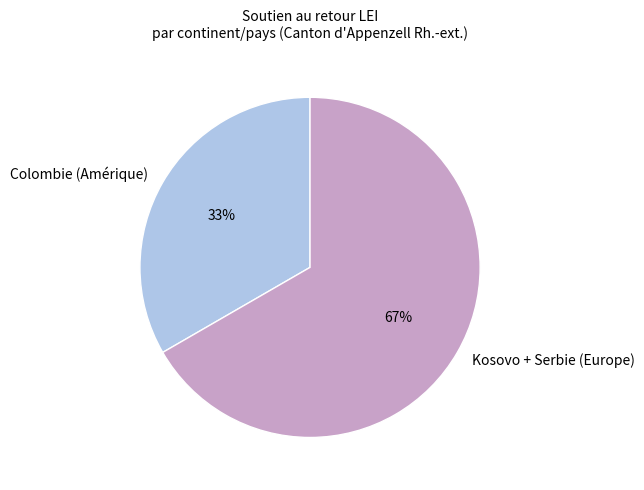

Which has a higher value, Kosovo + Serbie (Europe) or Colombie (Amérique)?

Kosovo + Serbie (Europe)